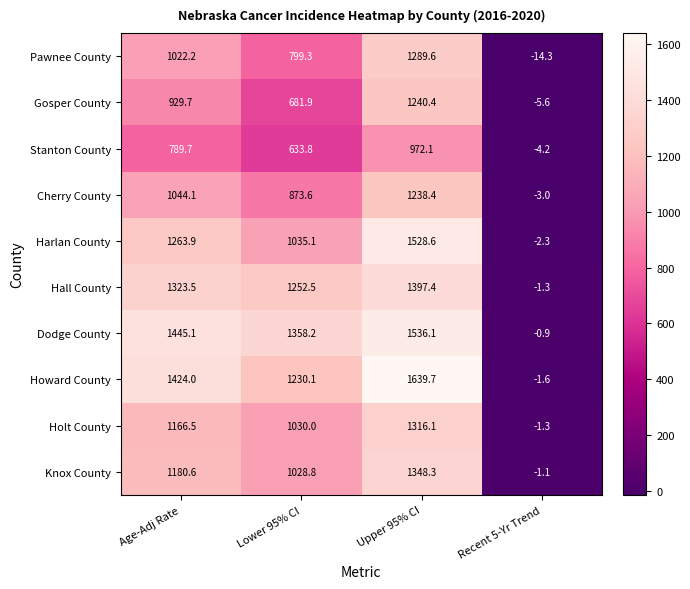

What is the sum of the Stanton County values at Recent 5-Yr Trend and Lower 95% CI?

629.6